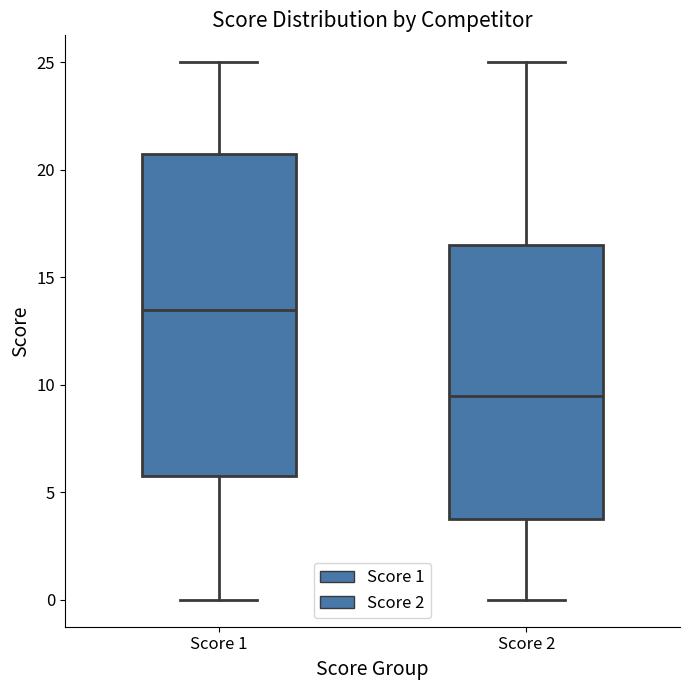

Which box has the highest median line?

Score 1